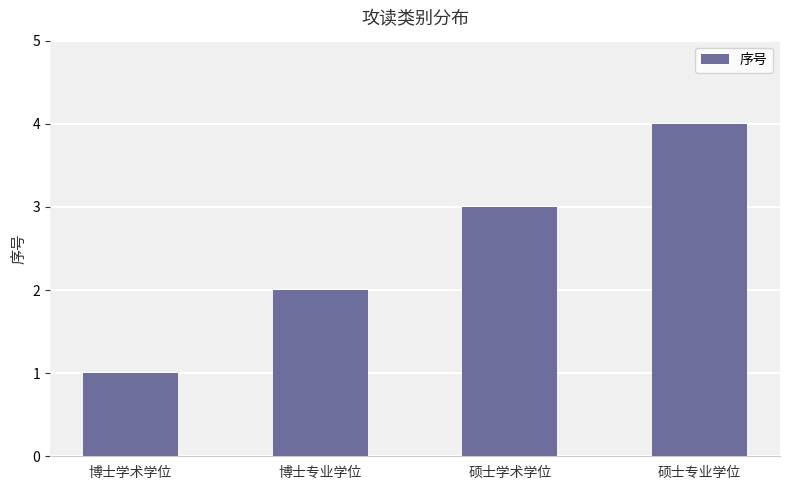

Rank the categories by value from lowest to highest.

博士学术学位, 博士专业学位, 硕士学术学位, 硕士专业学位